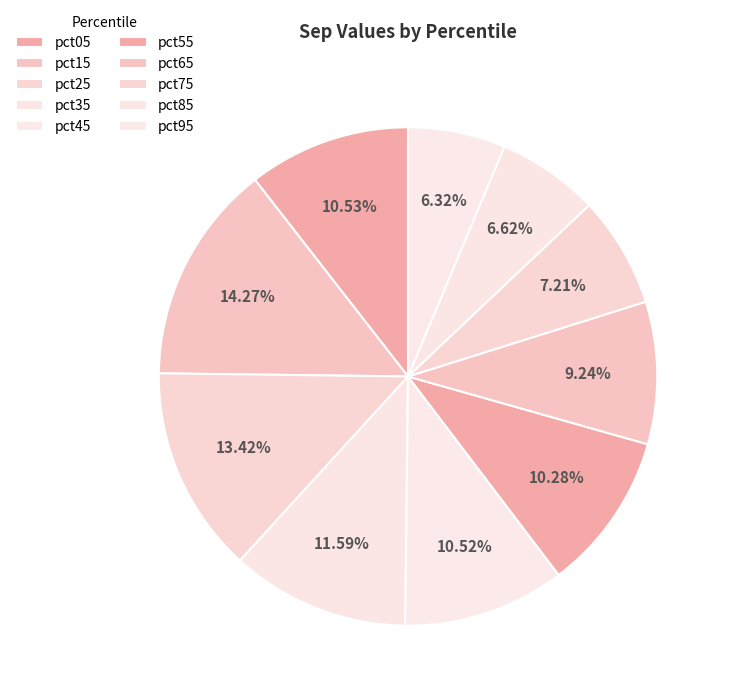

How many segments does this pie chart have?

10